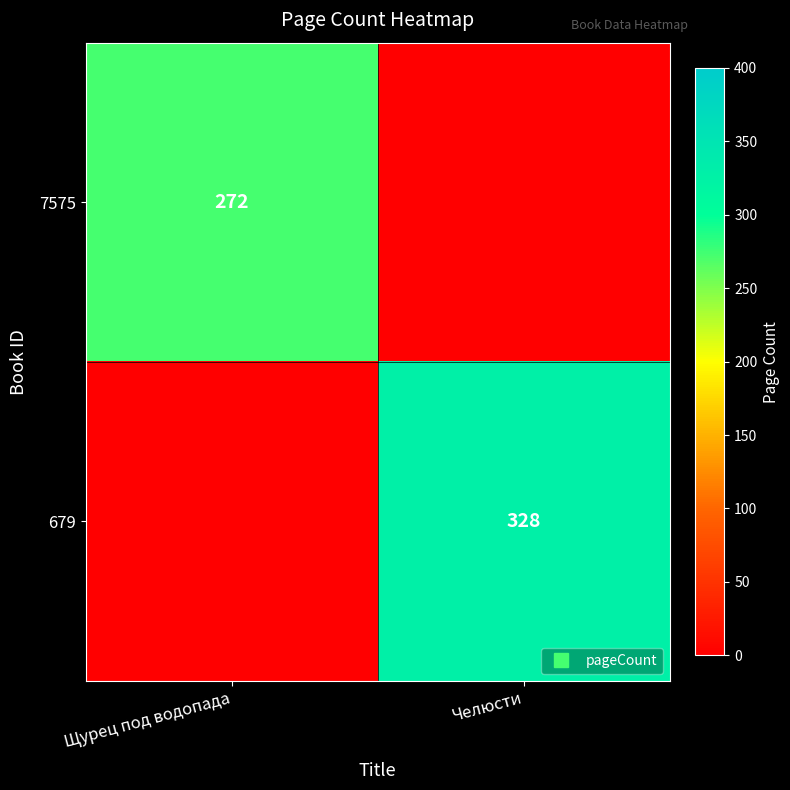

Is the value of 679 at Челюсти greater than the value of 7575 at Челюсти?

Yes